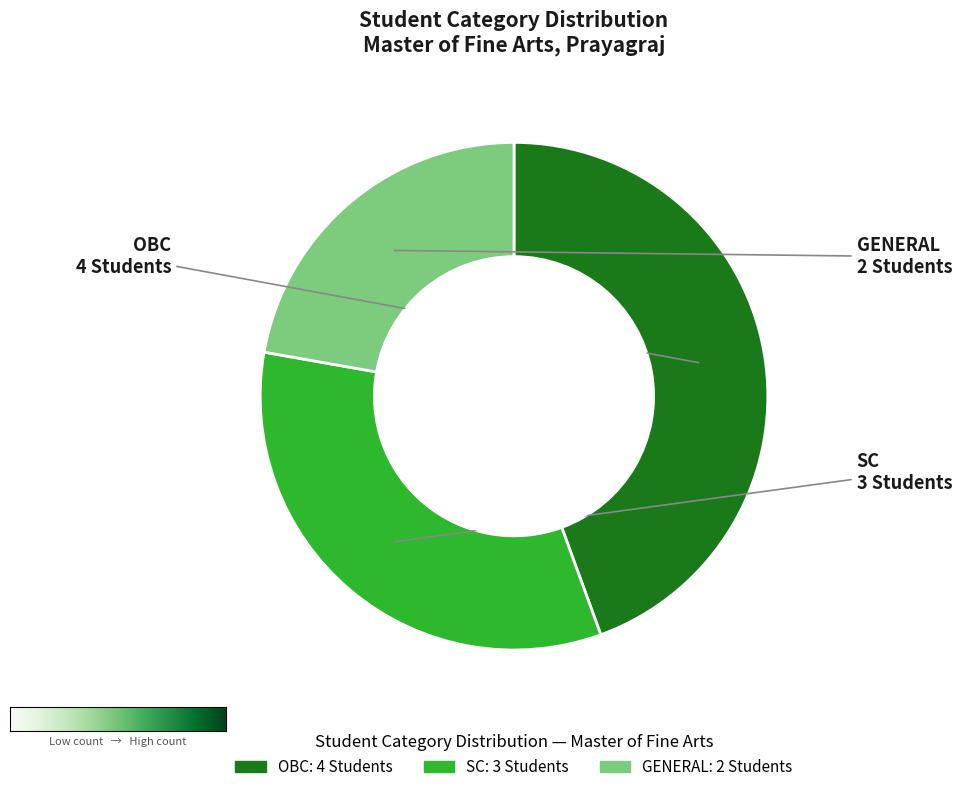

Count the number of slices in the pie.

3